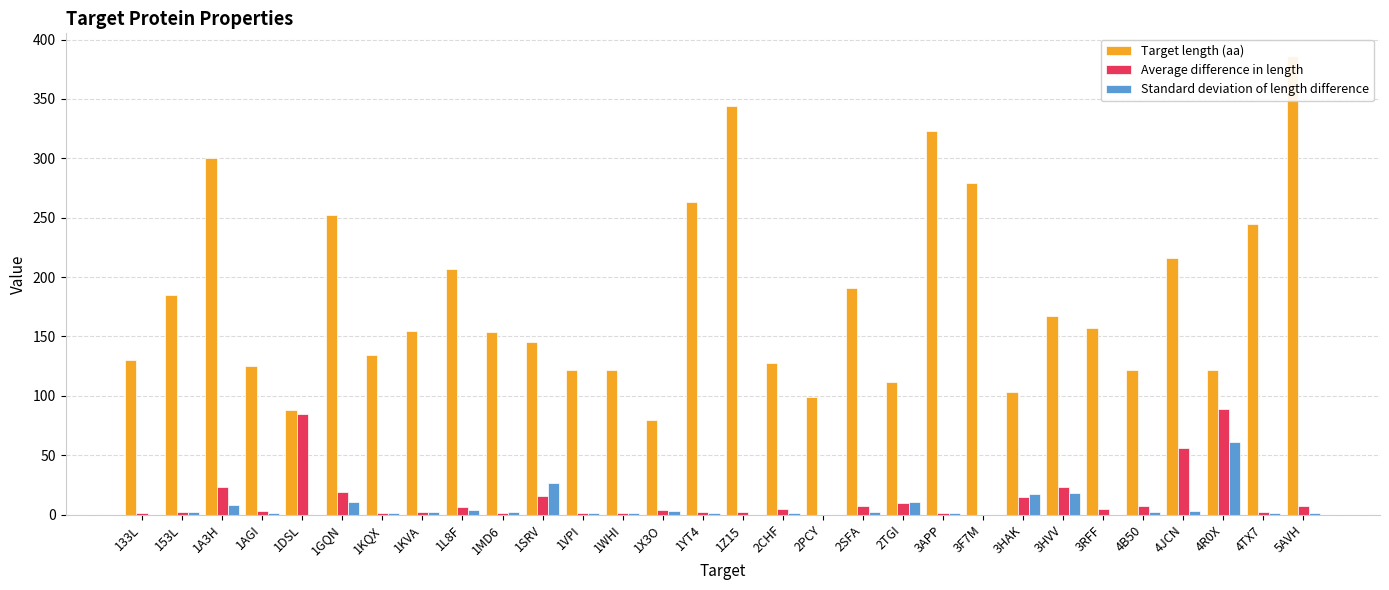

At how many categories does at least one series exceed 203?

10